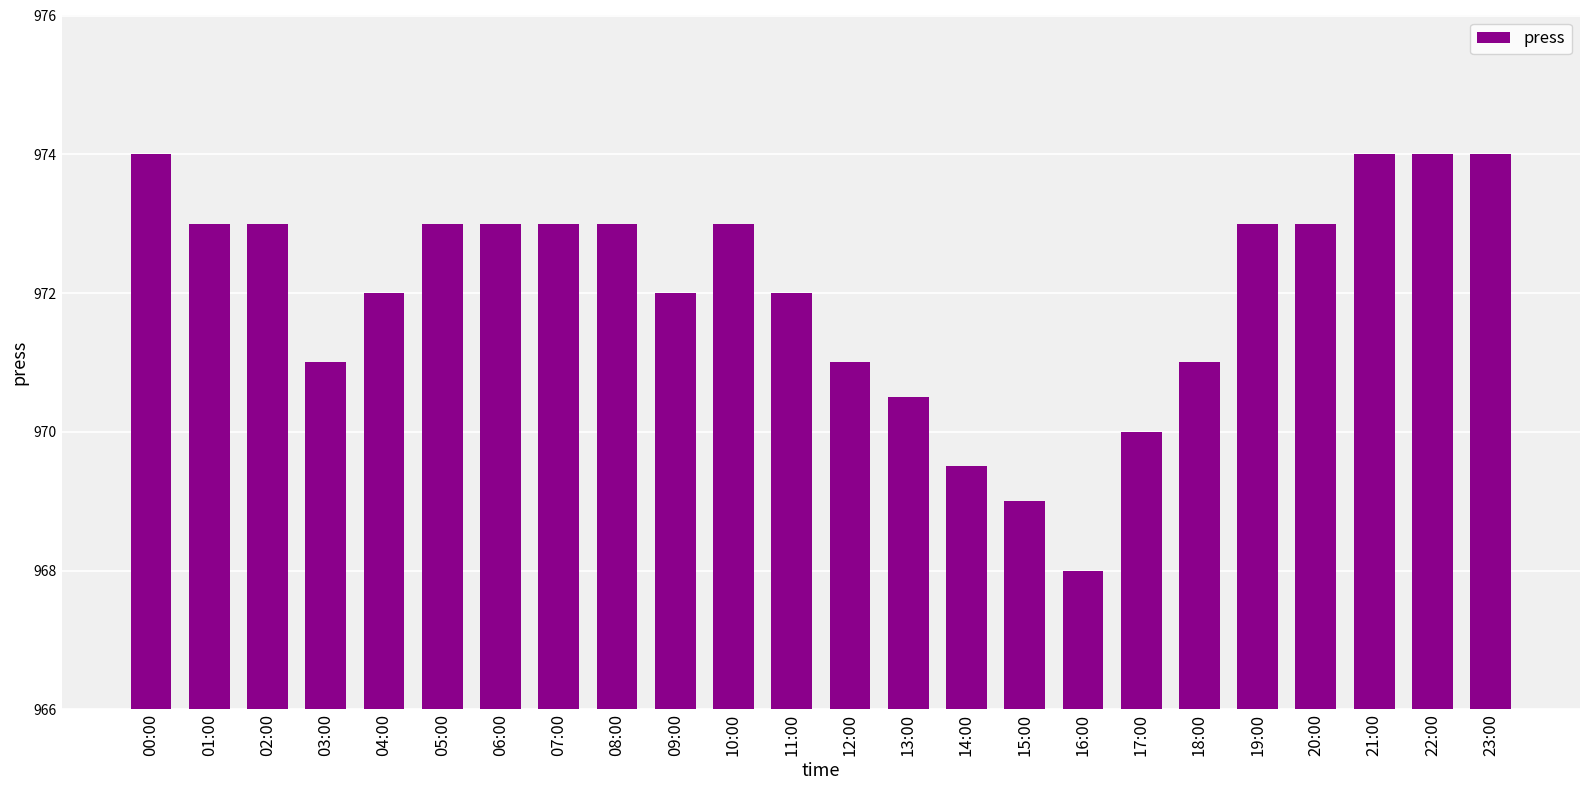

What is the smallest value displayed?

968.0